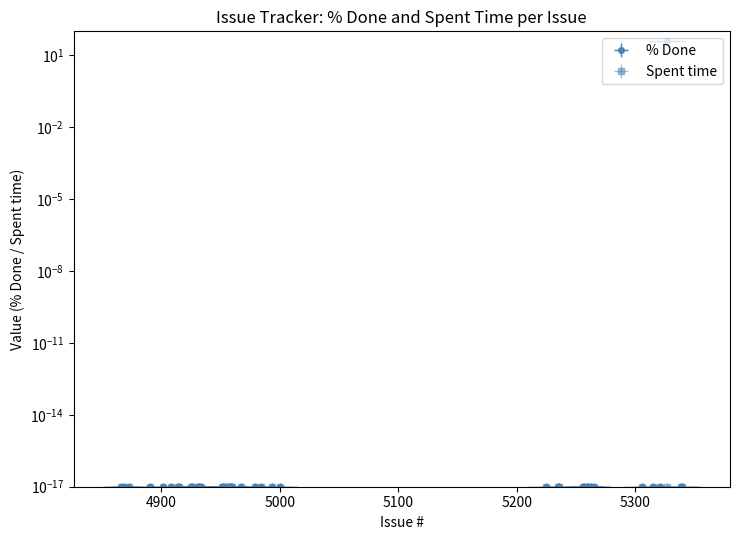

Which label corresponds to the largest value in the chart?

5327